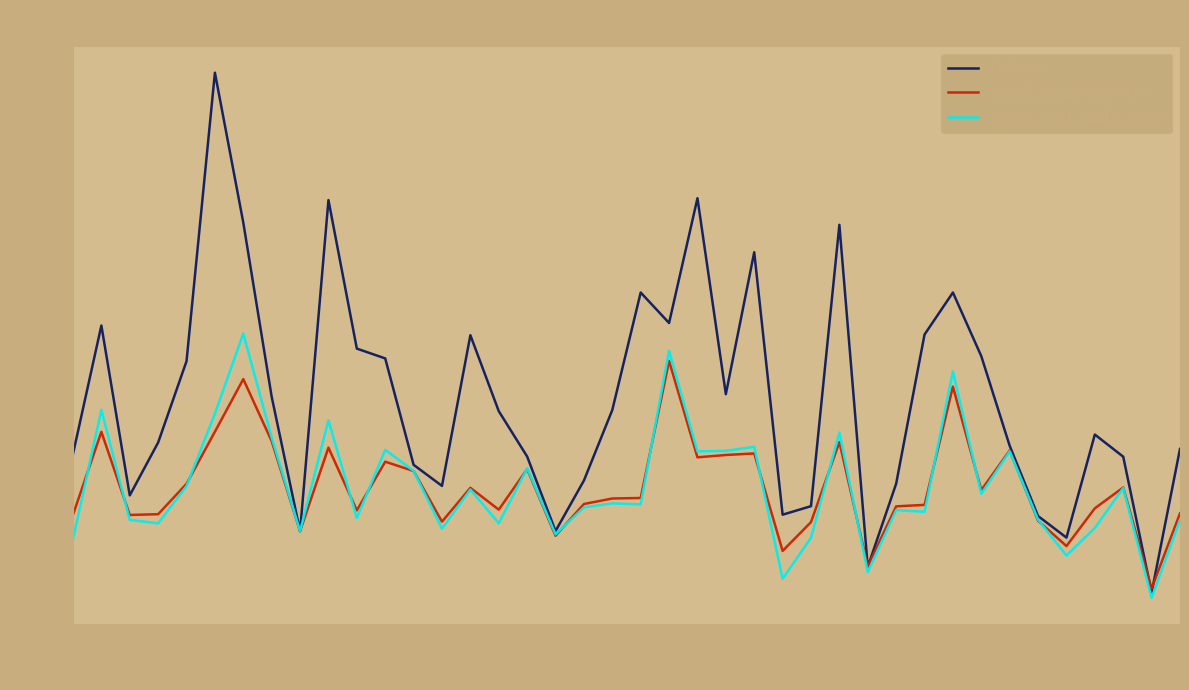

Which series has the largest range (max minus min)?

dnbrad